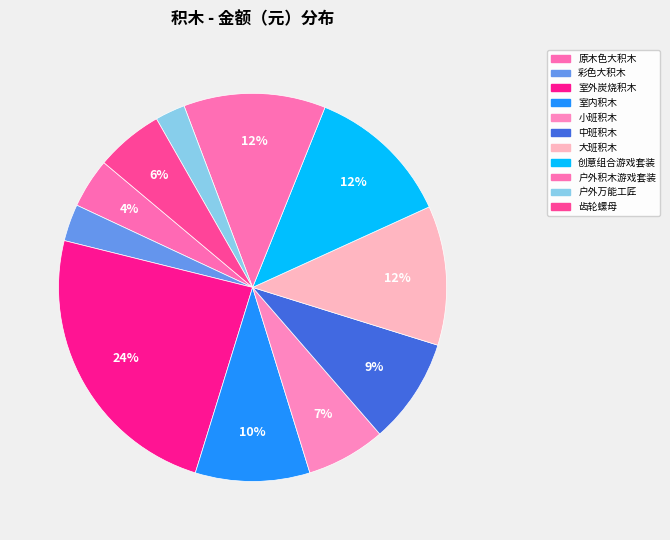

What percentage is the 大班积木 slice, to the nearest percent?

12%